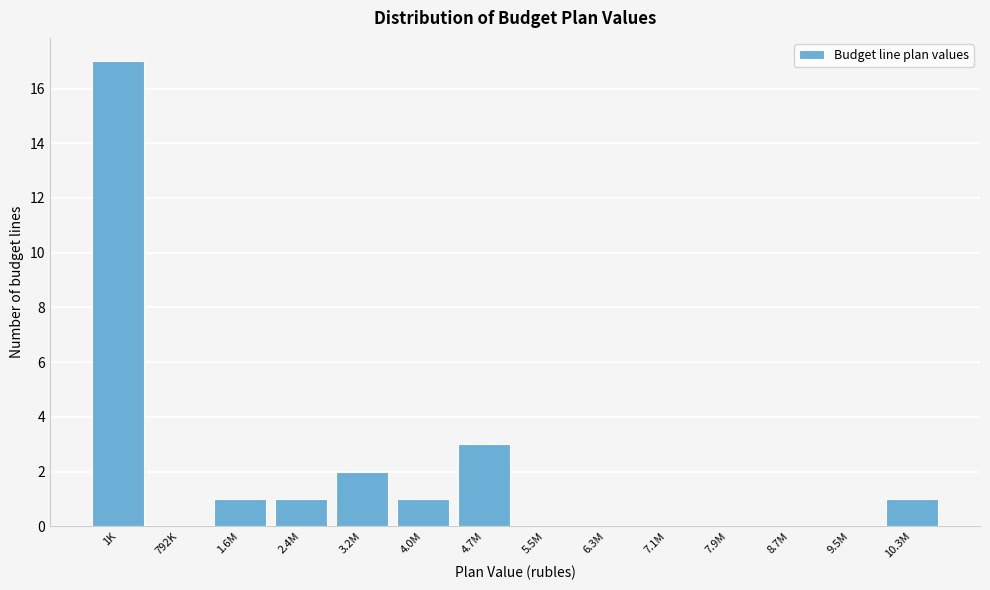

Reading left to right, extract all data points from this chart.

1K=17	792K=0	1.6M=1	2.4M=1	3.2M=2	4.0M=1	4.7M=3	5.5M=0	6.3M=0	7.1M=0	7.9M=0	8.7M=0	9.5M=0	10.3M=1